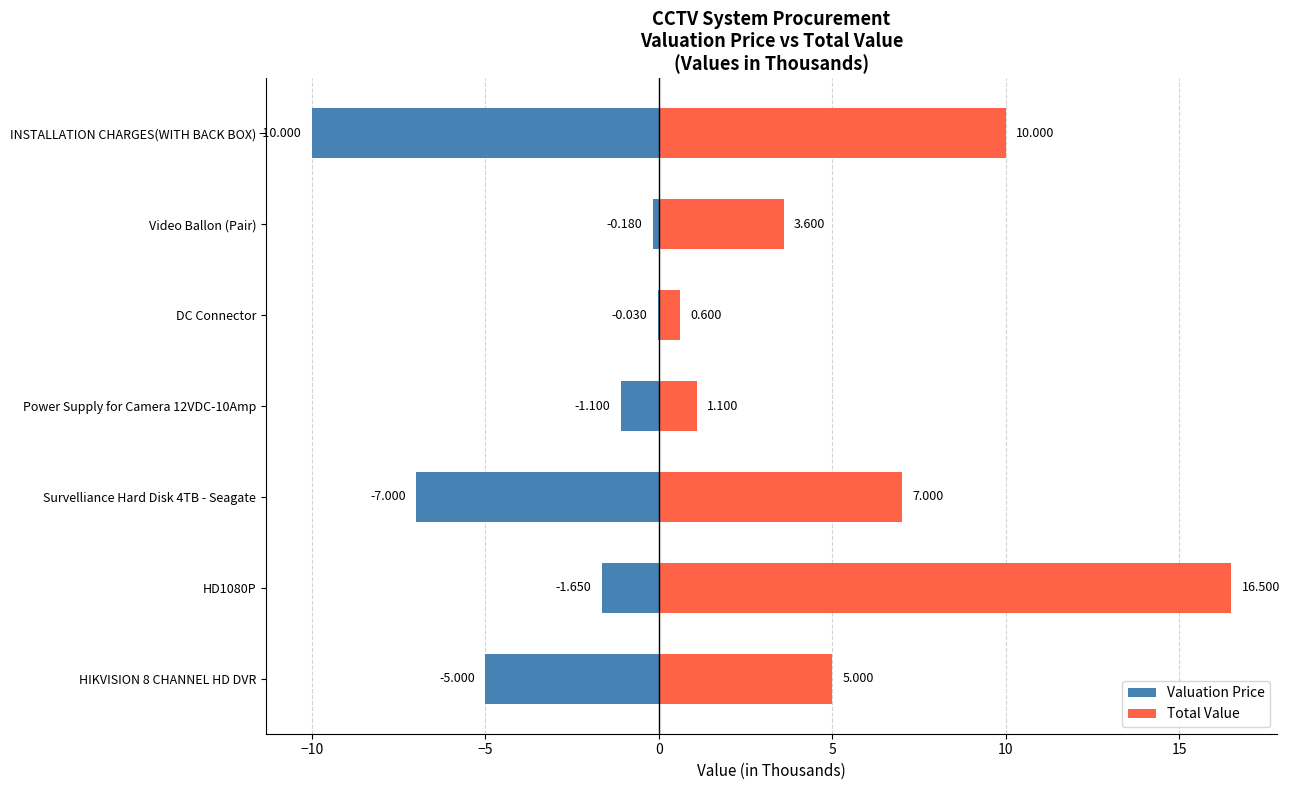

Between HIKVISION 8 CHANNEL HD DVR and Survelliance Hard Disk 4TB - Seagate, which series saw the biggest shift?

Valuation Price